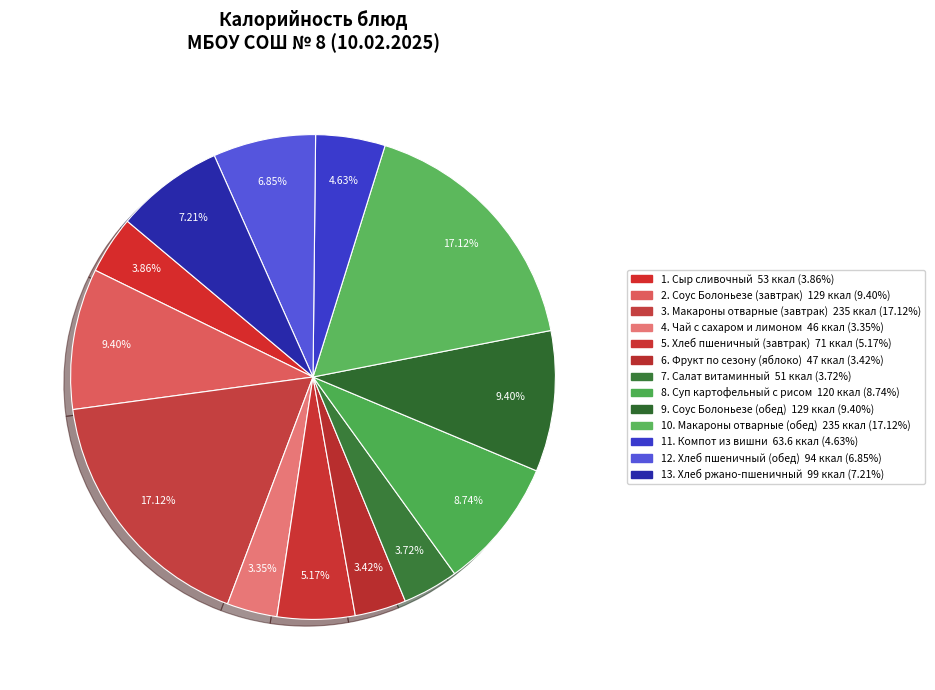

Count the number of slices in the pie.

13